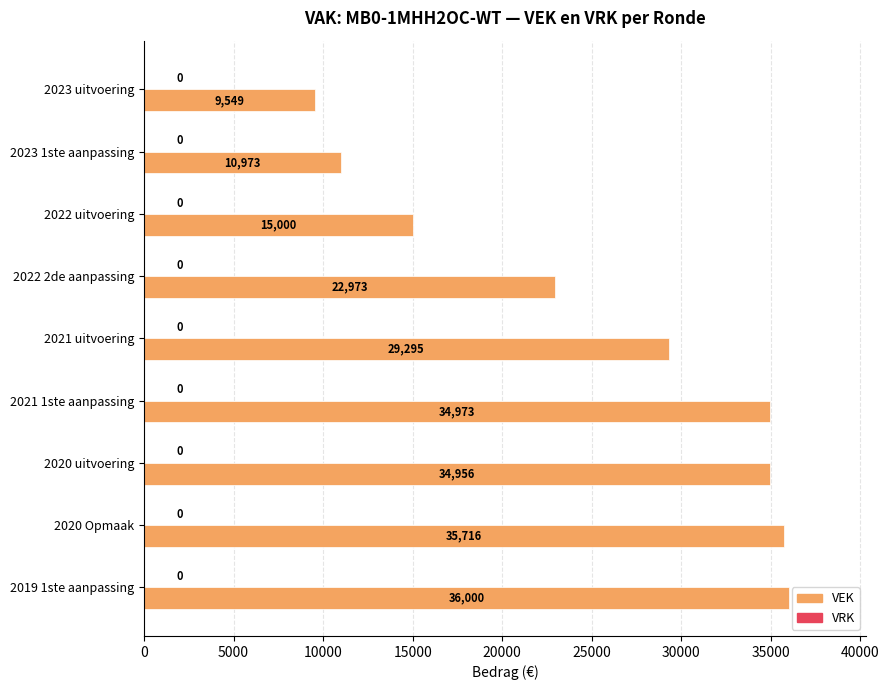

What is the difference between the maximum and minimum values?

26451